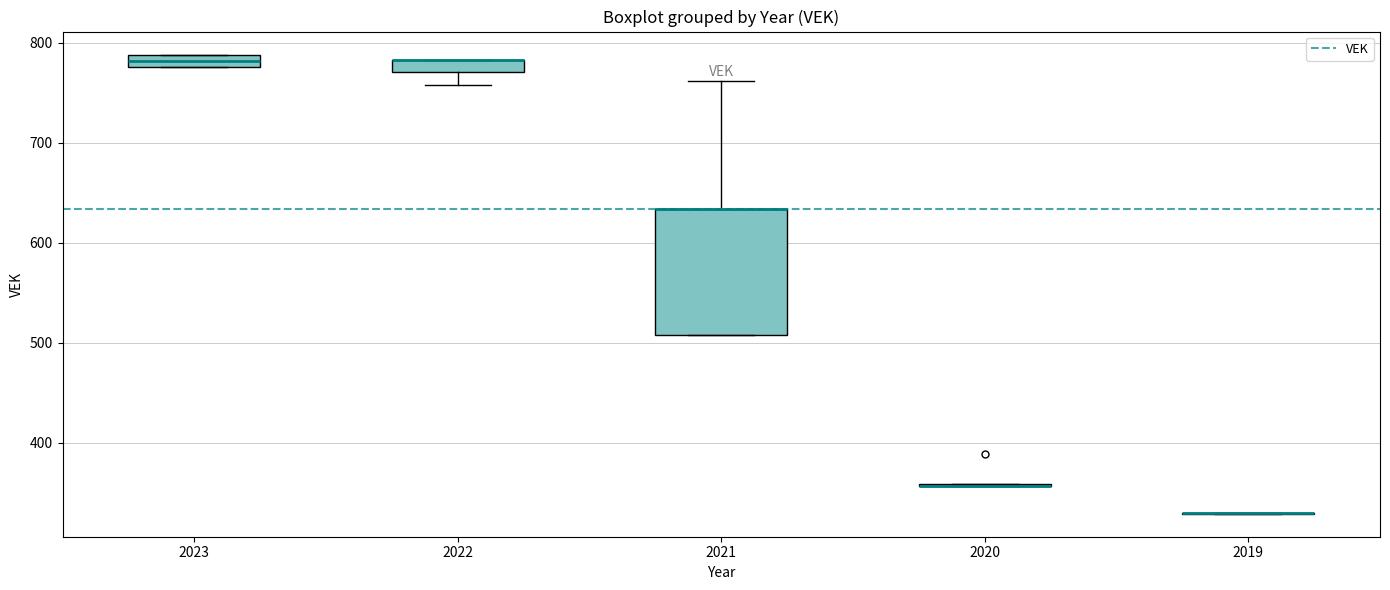

Comparing the boxes themselves (not the whiskers), which one is the tallest?

2021